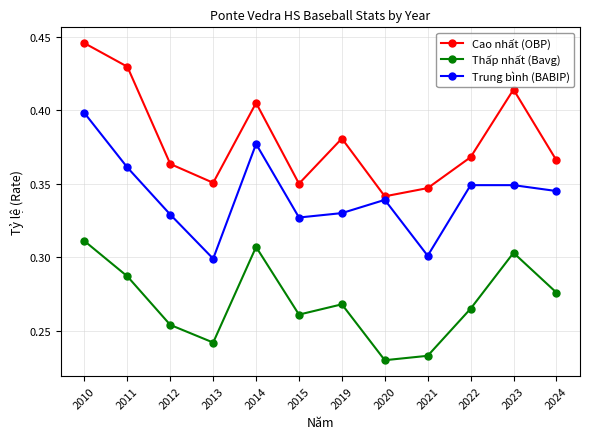

True or false: Thấp nhất (Bavg) and Cao nhất (OBP) intersect in this chart.

False